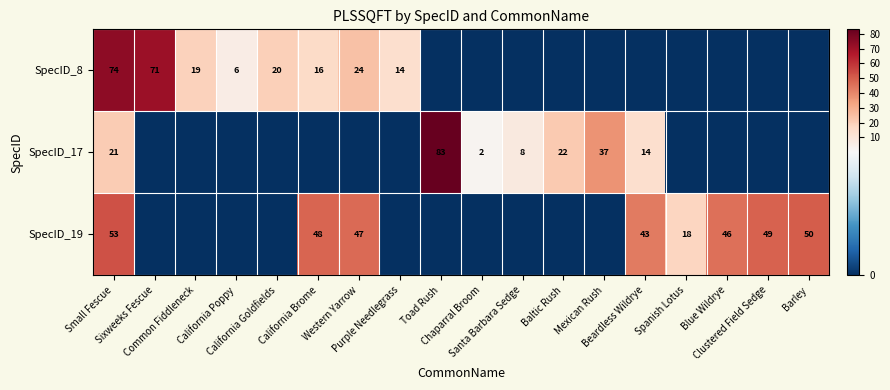

List the labels in order of SpecID_8 value, largest first.

Small Fescue, Sixweeks Fescue, Western Yarrow, California Goldfields, Common Fiddleneck, California Brome, Purple Needlegrass, California Poppy, Toad Rush, Chaparral Broom, Santa Barbara Sedge, Baltic Rush, Mexican Rush, Beardless Wildrye, Spanish Lotus, Blue Wildrye, Clustered Field Sedge, Barley